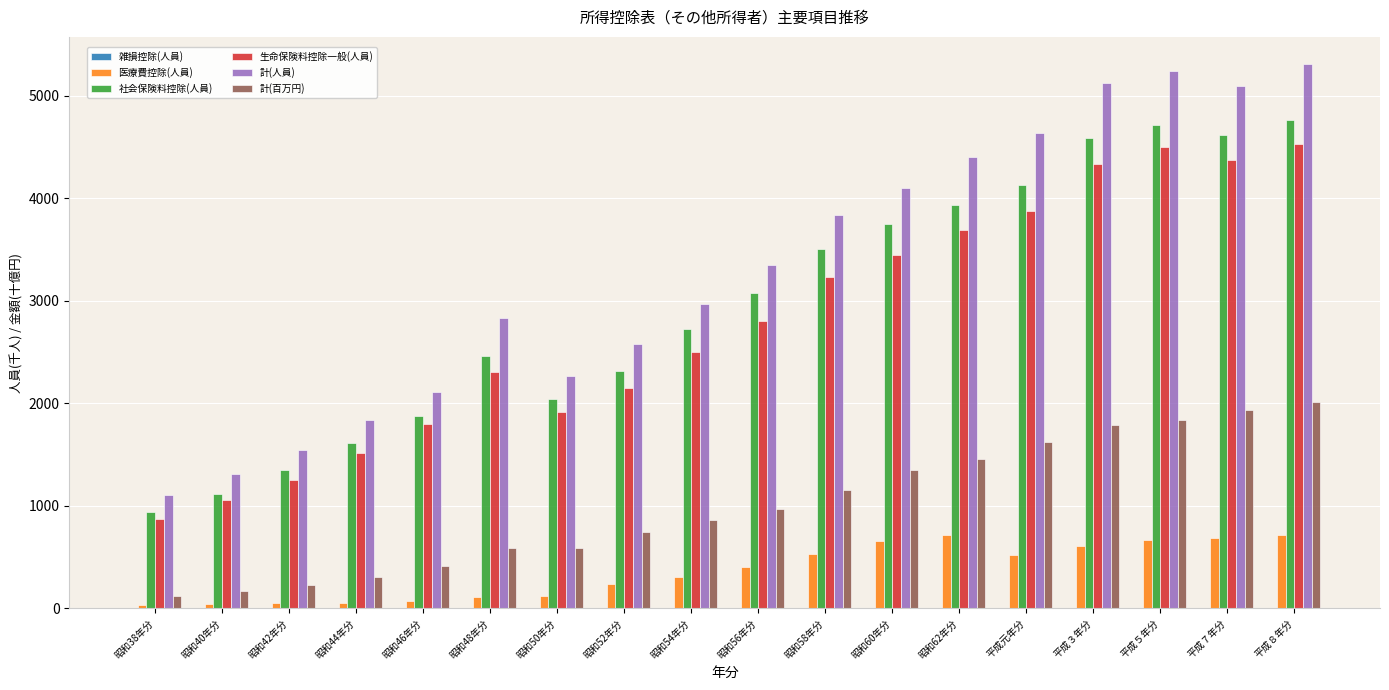

What is the sum of all 社会保険料控除(人員) values?

53521.3